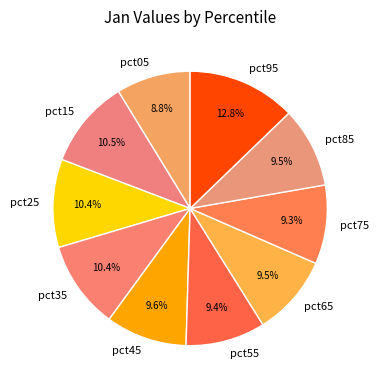

Combined, do pct85 and pct15 account for over 50%?

No